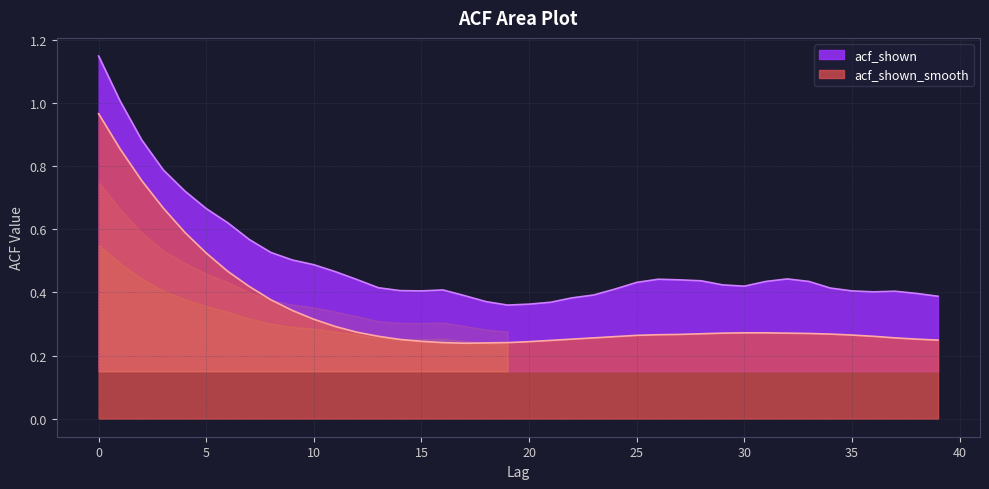

Reading left to right, what are all the values shown in this chart?

acf_shown: 1.1	1.0	0.9	0.8	0.7	0.7	0.6	0.6	0.5	0.5	0.5	0.5	0.4	0.4	0.4	0.4	0.4	0.4	0.4	0.4	0.4	0.4	0.4	0.4	0.4	0.4	0.4	0.4	0.4	0.4	0.4	0.4	0.4	0.4	0.4	0.4	0.4	0.4	0.4	0.4
acf_shown_smooth: 1.0	0.9	0.8	0.7	0.6	0.5	0.5	0.4	0.4	0.3	0.3	0.3	0.3	0.3	0.3	0.2	0.2	0.2	0.2	0.2	0.2	0.2	0.3	0.3	0.3	0.3	0.3	0.3	0.3	0.3	0.3	0.3	0.3	0.3	0.3	0.3	0.3	0.3	0.3	0.2